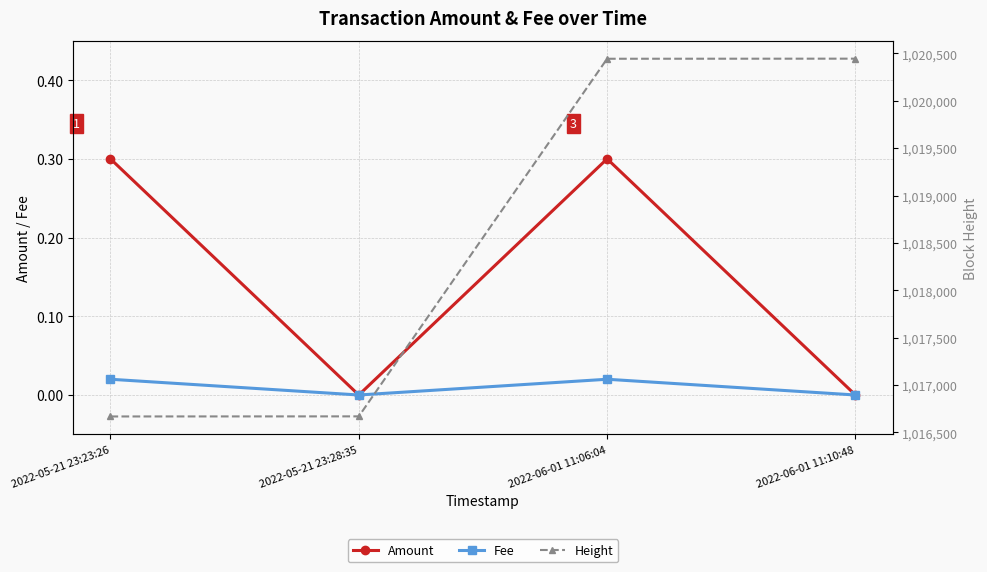

The Amount series shows -0.1 at 2022-05-21 23:28:35. True or false?

False